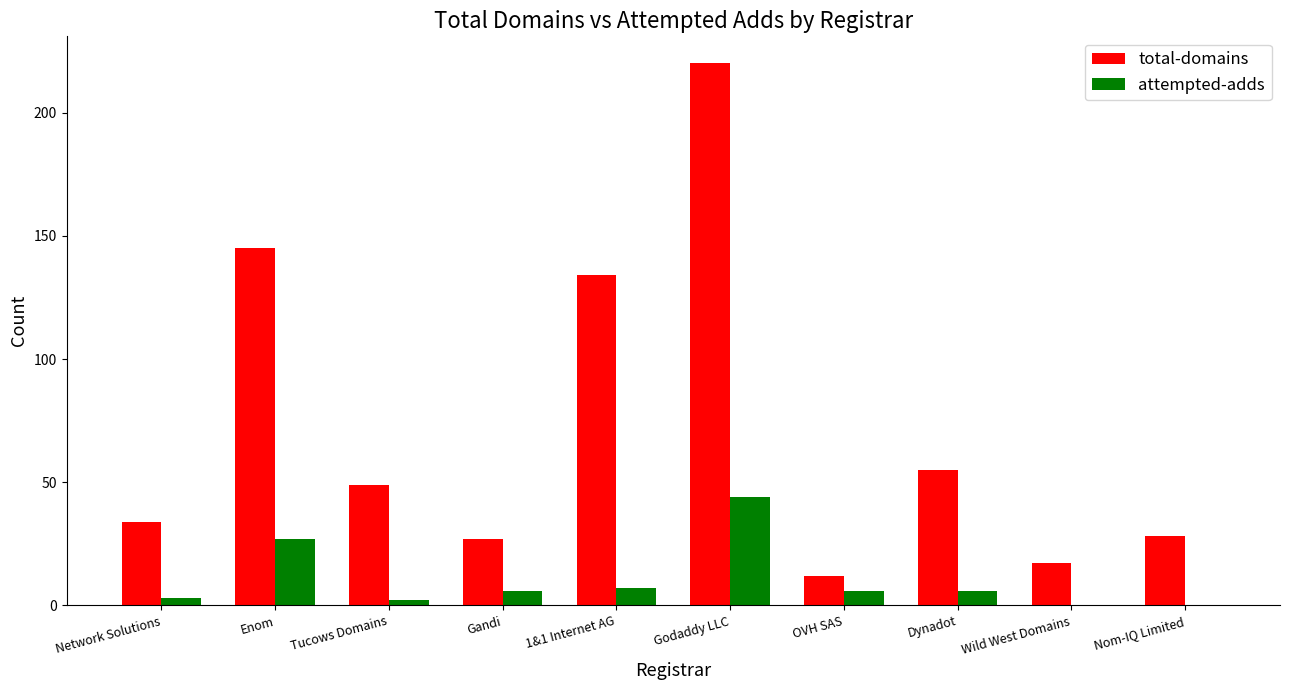

What is the approximate value of attempted-adds at Network Solutions?

3